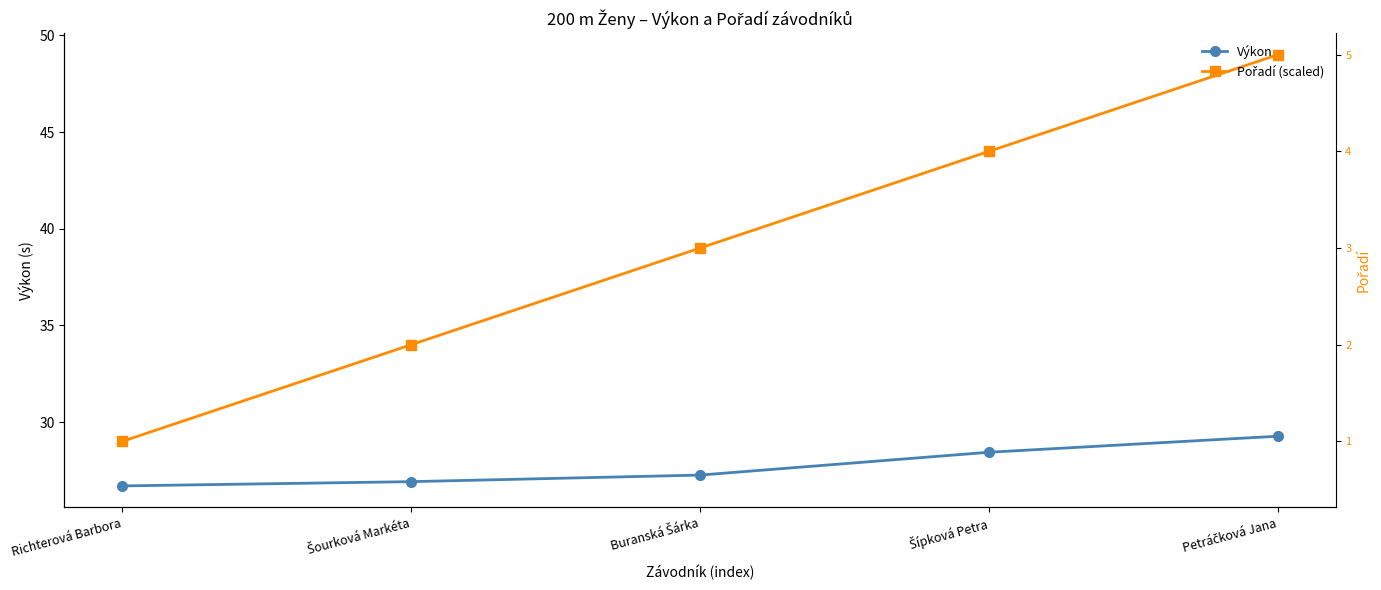

At which category does the chart reach its minimum across all series?

Richterová Barbora